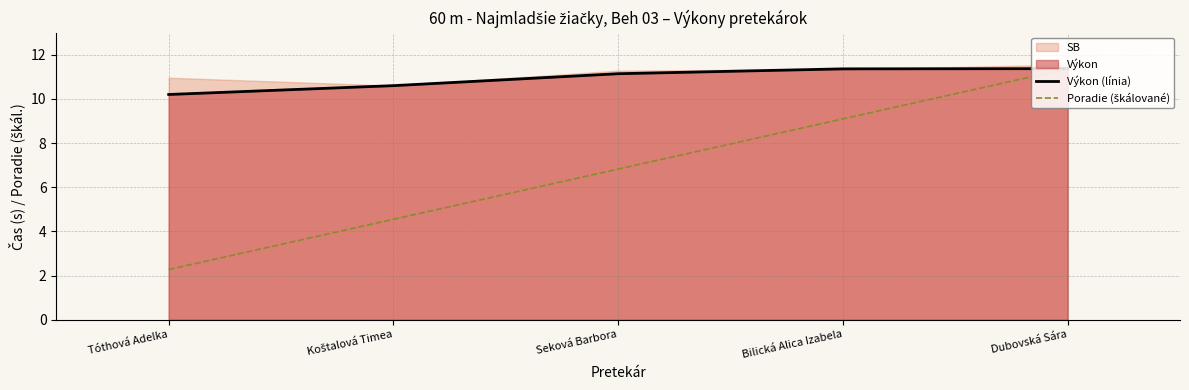

Rank the series at Bilická Alica Izabela from lowest to highest value.

Poradie (škálované), Výkon (línia)